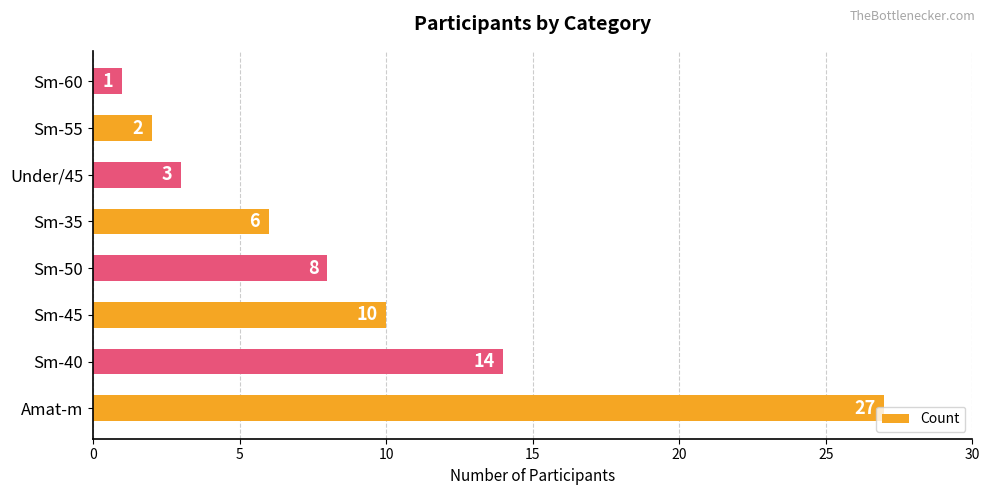

At which label is the value closest to 14?

Sm-40